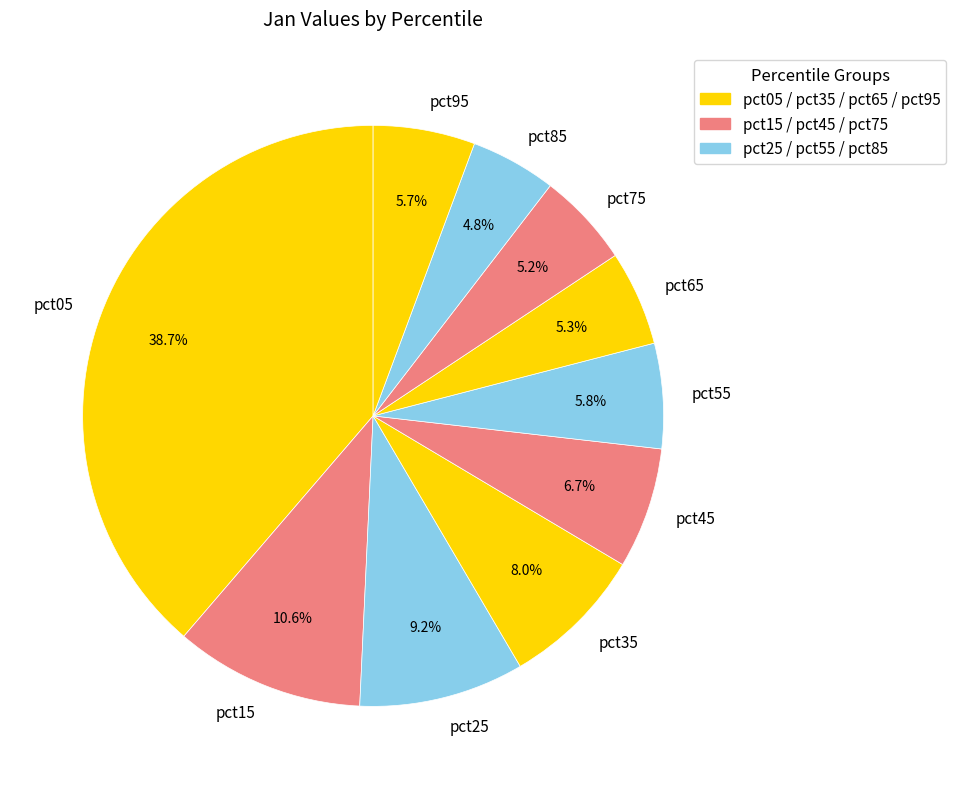

How many slices are in this pie chart?

10